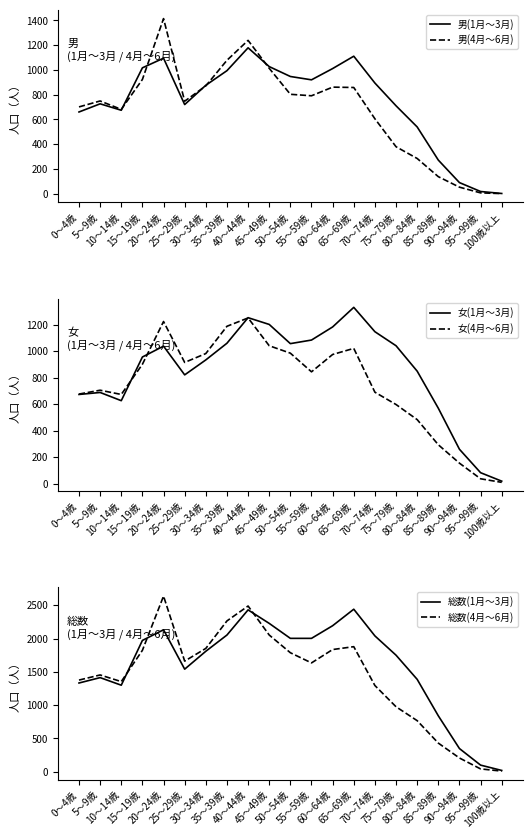

Reading left to right, extract all data points from this chart.

男(1月～3月): 660	726	674	1017	1095	720	876	994	1179	1027	947	920	1011	1111	894	710	539	271	89	17	1
男(4月～6月): 701	749	681	923	1415	747	871	1078	1239	1013	803	791	861	858	605	379	284	137	52	6	0
女(1月～3月): 673	688	626	956	1038	821	934	1060	1253	1202	1057	1084	1183	1331	1147	1041	849	569	259	82	18
女(4月～6月): 676	705	673	901	1224	915	982	1188	1251	1041	985	844	975	1021	690	597	483	293	154	36	9
総数(1月～3月): 1333	1414	1300	1973	2133	1541	1810	2054	2432	2229	2004	2004	2194	2442	2041	1751	1388	840	348	99	19
総数(4月～6月): 1377	1454	1354	1824	2639	1662	1853	2266	2490	2054	1788	1635	1836	1879	1295	976	767	430	206	42	9